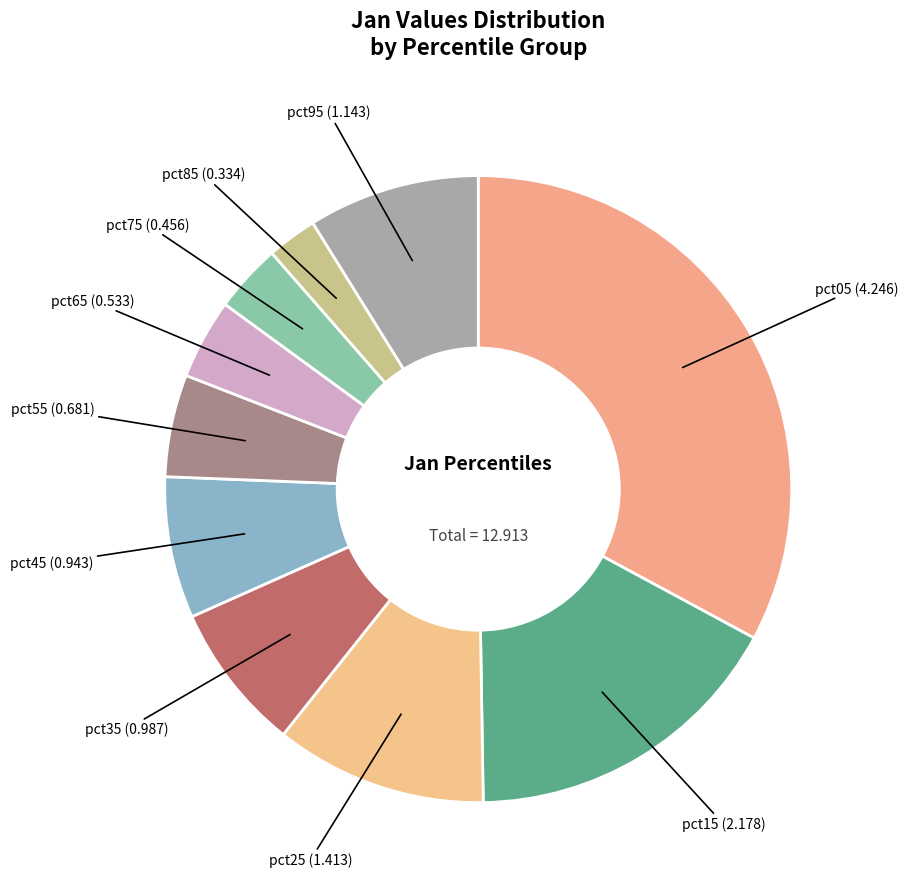

Which has a higher value, pct25 or pct15?

pct15